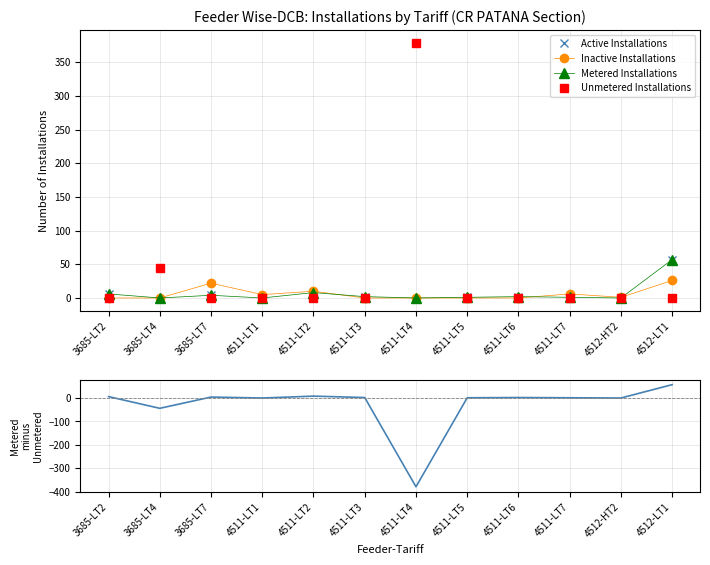

True or false: Metered minus Unmetered and Metered Installations intersect in this chart.

False